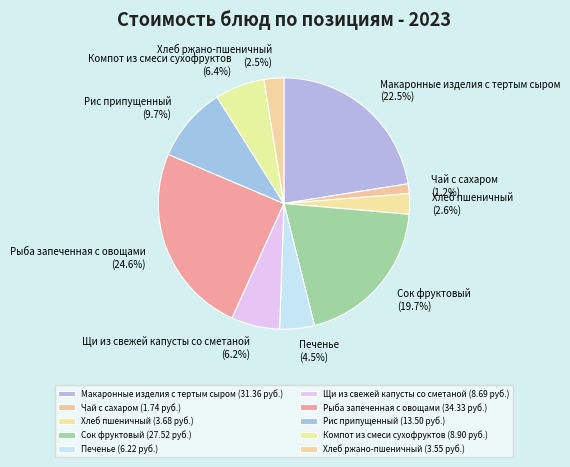

How many segments does this pie chart have?

10